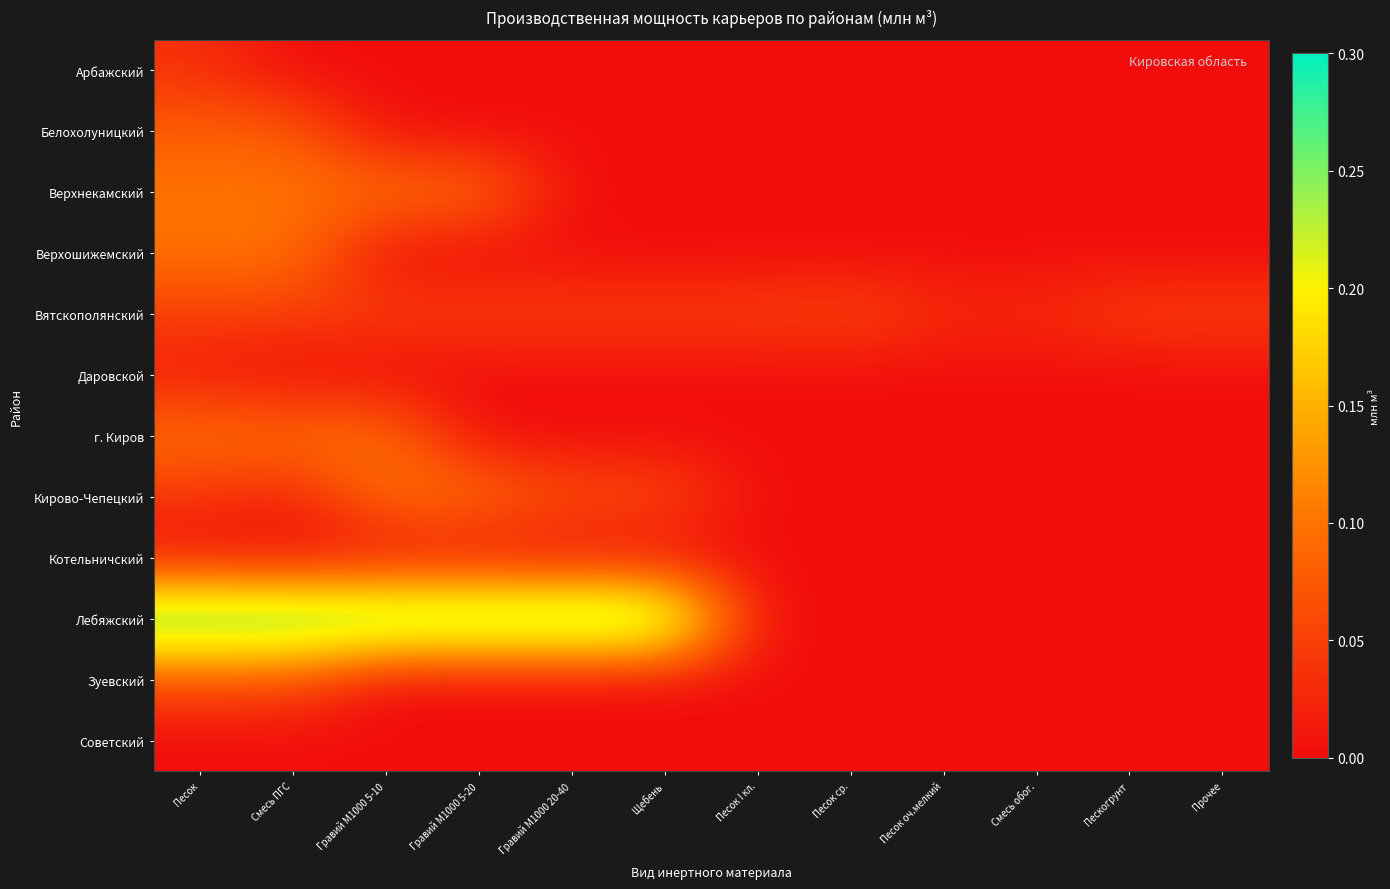

List the series in order of their peak value, highest first.

Лебяжский, Верхнекамский, Верхошижемский, г. Киров, Кирово-Чепецкий, Белохолуницкий, Зуевский, Вятскополянский, Арбажский, Даровской, Котельничский, Советский